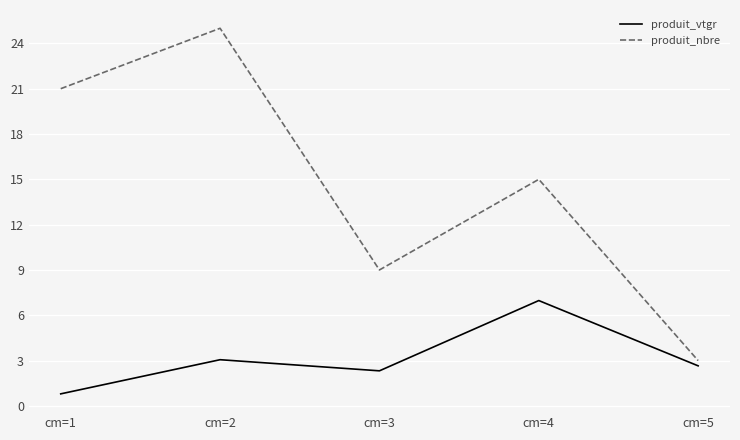

How many lines are shown in the chart?

2